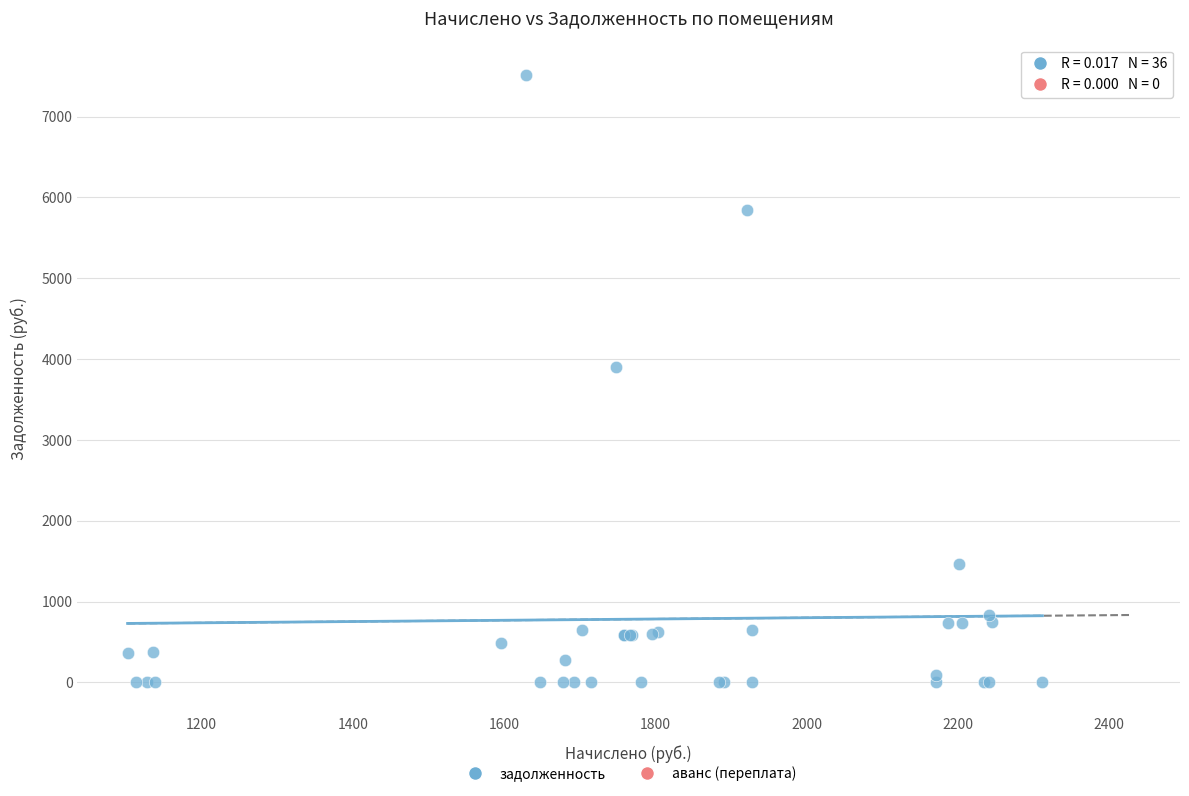

What Y value in the scatter plot is closest to 3757?

3897.6